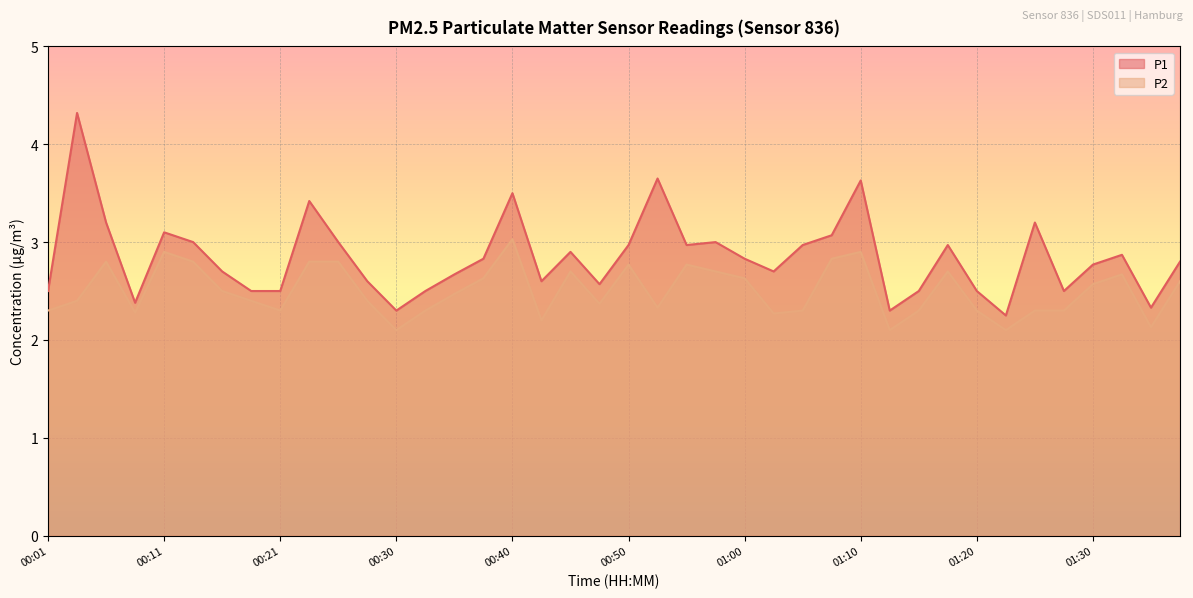

True or false: P1 has a value of 2.3 at 01:34.

True